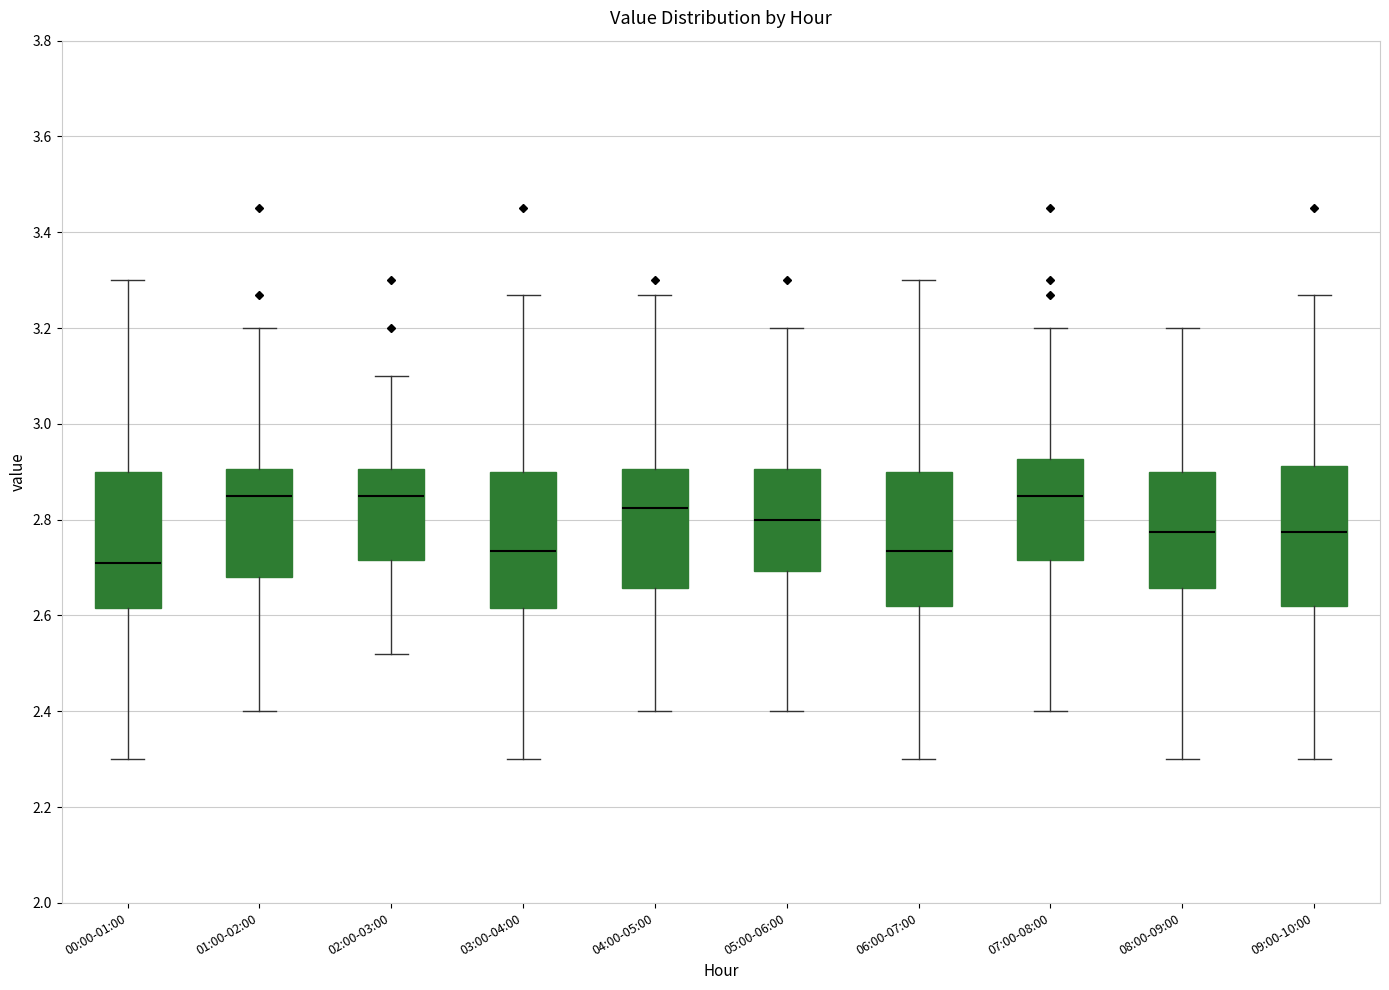

Reading left to right, read every box against the y-axis: the position of its median line, the range the box covers, and the ends of its whiskers. The values are not printed on the chart, so give them approximately, as read against the axis.

00:00-01:00: median 2.72, box 2.62 to 2.90, whiskers 2.30 to 3.30
01:00-02:00: median 2.86, box 2.68 to 2.90, whiskers 2.40 to 3.20
02:00-03:00: median 2.86, box 2.72 to 2.90, whiskers 2.52 to 3.10
03:00-04:00: median 2.74, box 2.62 to 2.90, whiskers 2.30 to 3.28
04:00-05:00: median 2.82, box 2.66 to 2.90, whiskers 2.40 to 3.28
05:00-06:00: median 2.80, box 2.70 to 2.90, whiskers 2.40 to 3.20
06:00-07:00: median 2.74, box 2.62 to 2.90, whiskers 2.30 to 3.30
07:00-08:00: median 2.86, box 2.72 to 2.92, whiskers 2.40 to 3.20
08:00-09:00: median 2.78, box 2.66 to 2.90, whiskers 2.30 to 3.20
09:00-10:00: median 2.78, box 2.62 to 2.92, whiskers 2.30 to 3.28